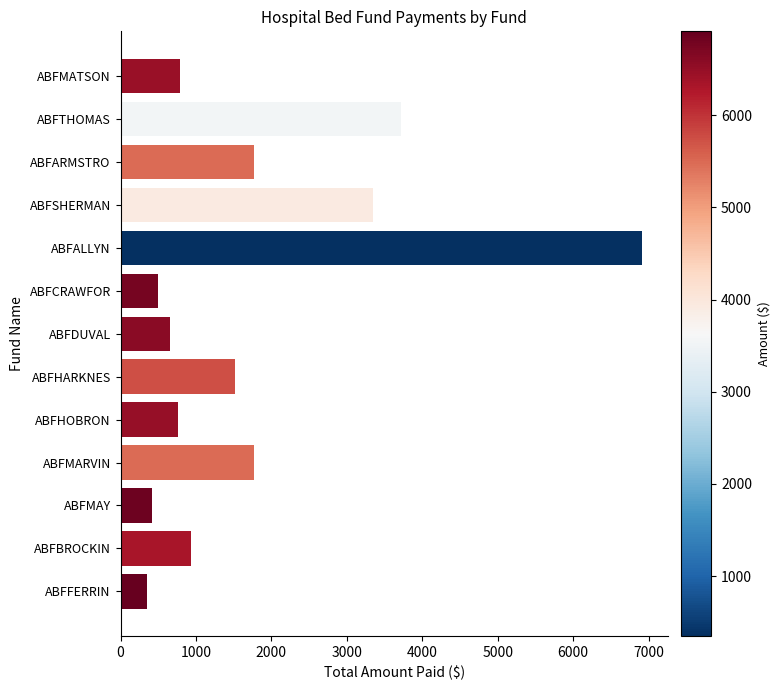

What value does the data have at ABFDUVAL?

662.0